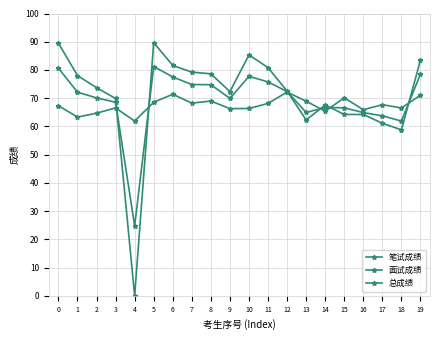

Reading left to right, what are all the values shown in this chart?

笔试成绩: 0=67.3	1=63.3	2=64.7	3=66.5	4=61.9	5=68.5	6=71.4	7=68.2	8=69.0	9=66.3	10=66.3	11=68.2	12=72.2	13=69.0	14=65.3	15=70.2	16=65.9	17=67.7	18=66.5	19=71.0
面试成绩: 0=89.5	1=78.0	2=73.7	3=69.9	4=0.0	5=89.7	6=81.6	7=79.2	8=78.6	9=72.3	10=85.3	11=80.8	12=72.5	13=62.3	14=67.6	15=64.2	16=64.2	17=61.1	18=58.8	19=83.5
总成绩: 0=80.6	1=72.1	2=70.1	3=68.6	4=24.8	5=81.2	6=77.5	7=74.8	8=74.8	9=69.9	10=77.7	11=75.8	12=72.4	13=65.0	14=66.7	15=66.6	16=64.9	17=63.8	18=61.9	19=78.5